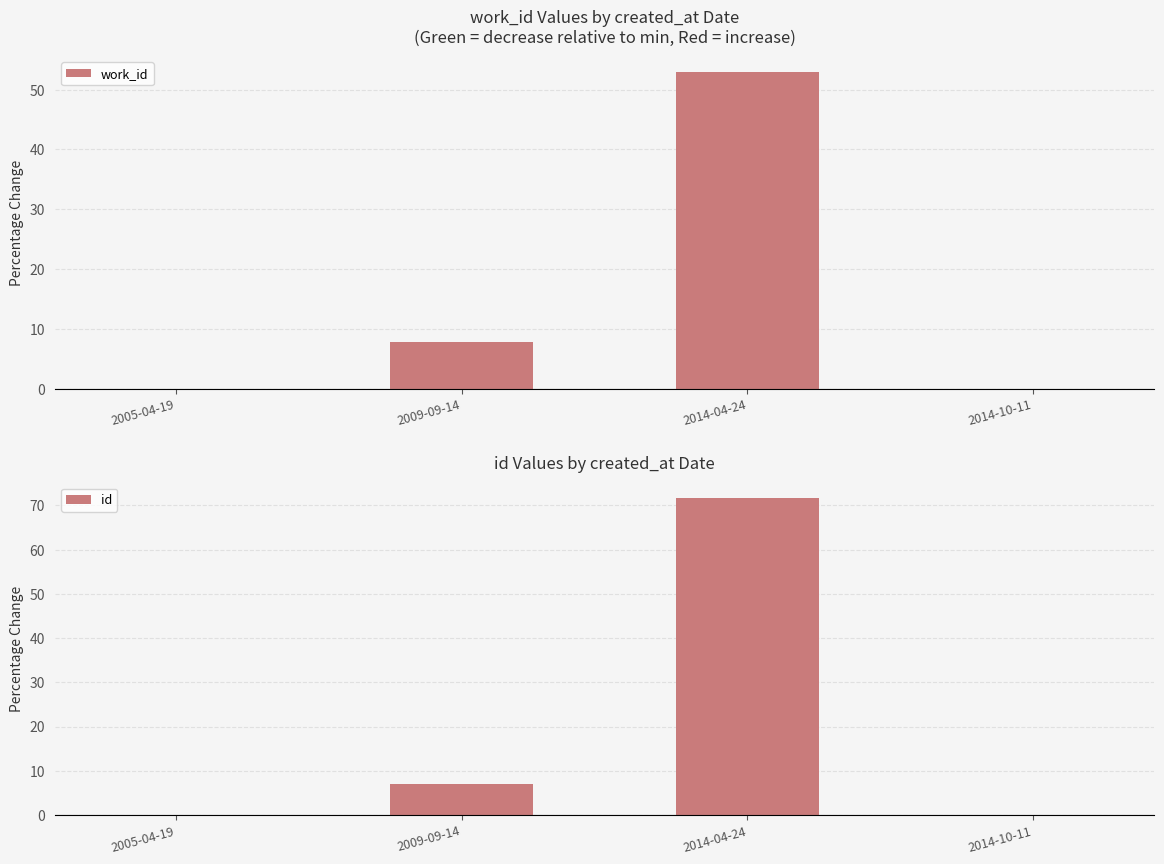

How many values in the id series are below 6?

2